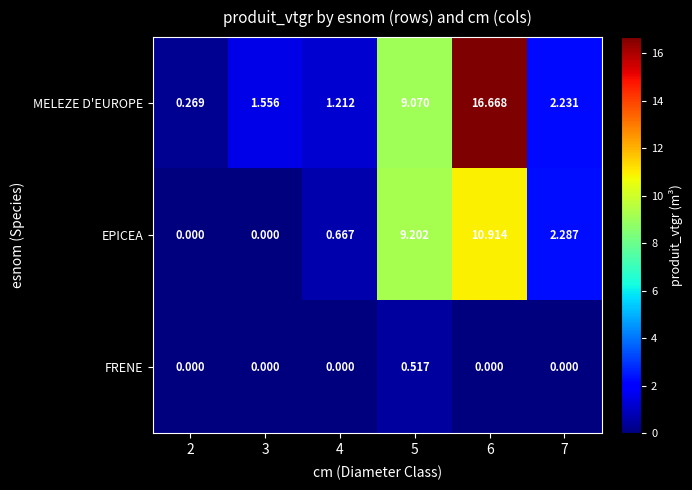

What is the maximum value shown in the chart?

16.7